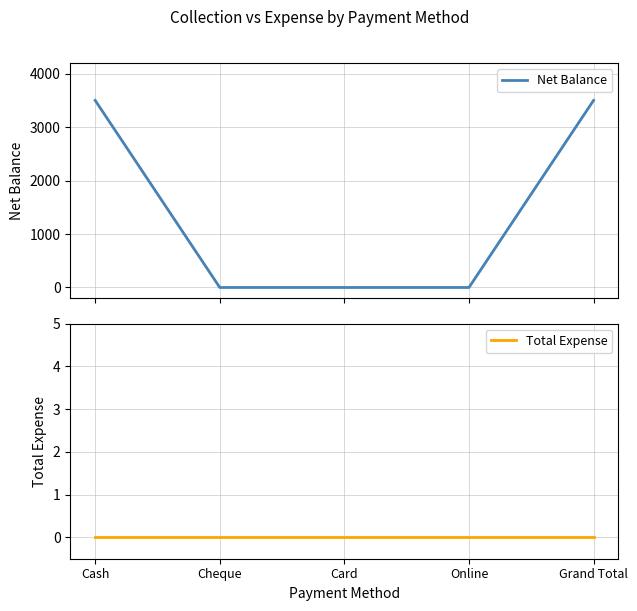

Reading left to right, extract all data points from this chart.

Net Balance: 3500	0	0	0	3500
Total Expense: 0	0	0	0	0